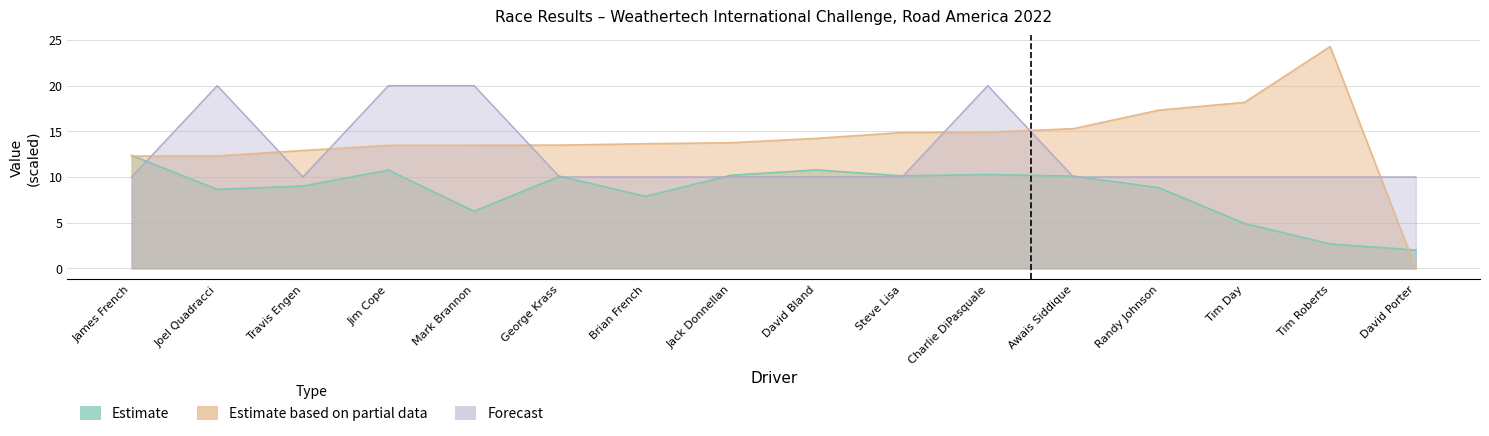

Which series has the largest total across all categories?

Best Lap time